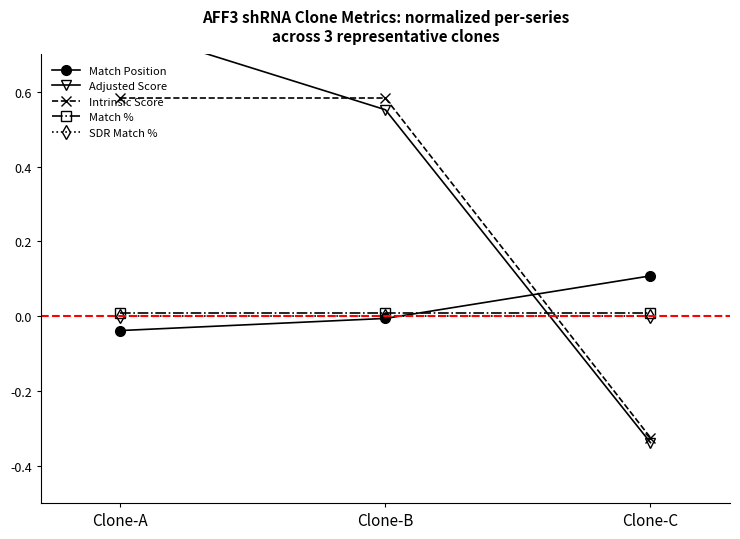

Rank the series by their maximum value, from lowest to highest.

SDR Match %, Match %, Match Position, Intrinsic Score, Adjusted Score